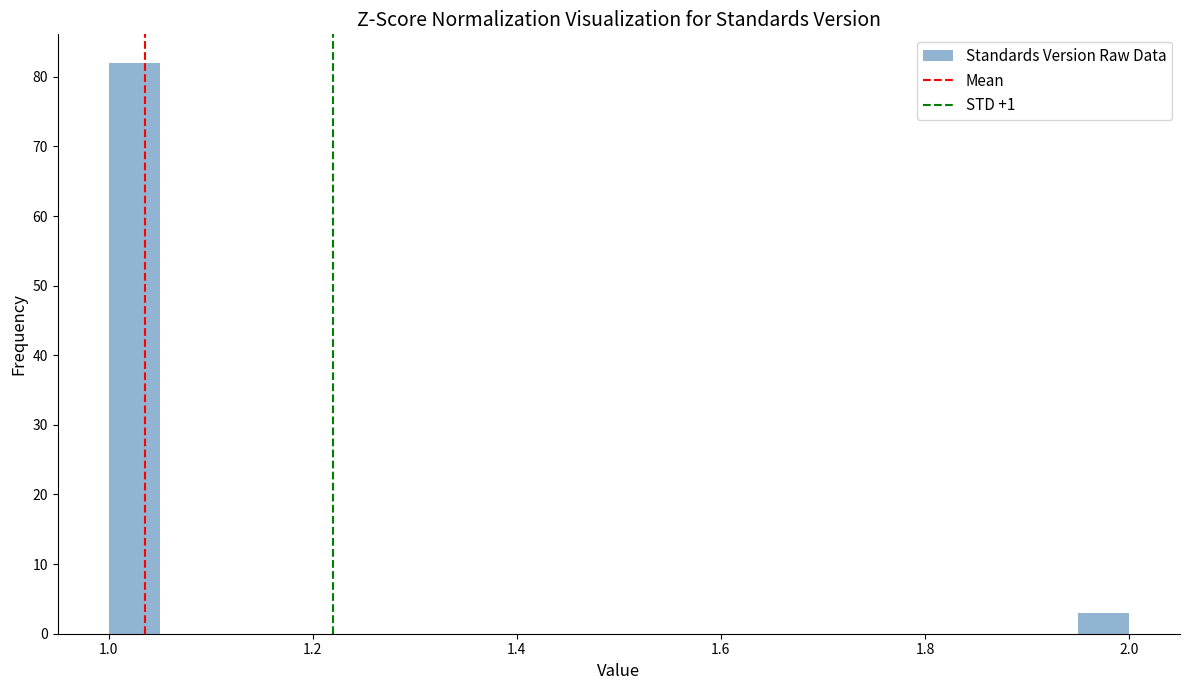

Read against the x-axis, roughly where is the centre of the tallest bar?

1.02